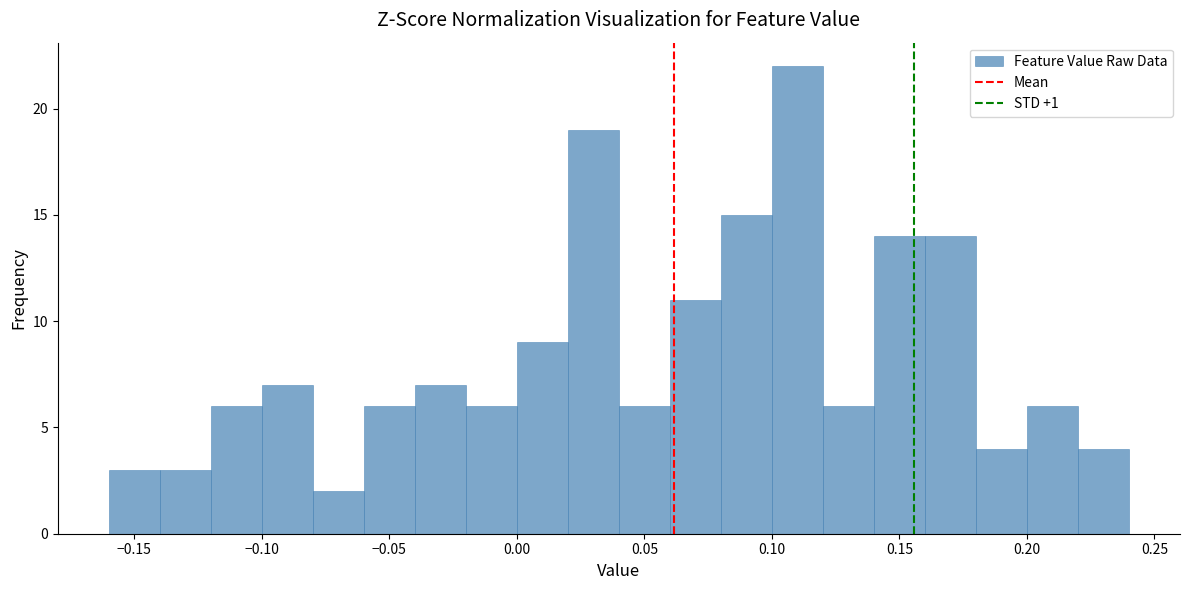

How tall is the bar that spans -0.12 to -0.10 on the x-axis? The values are not printed on the chart, so give them approximately, as read against the axis.

6